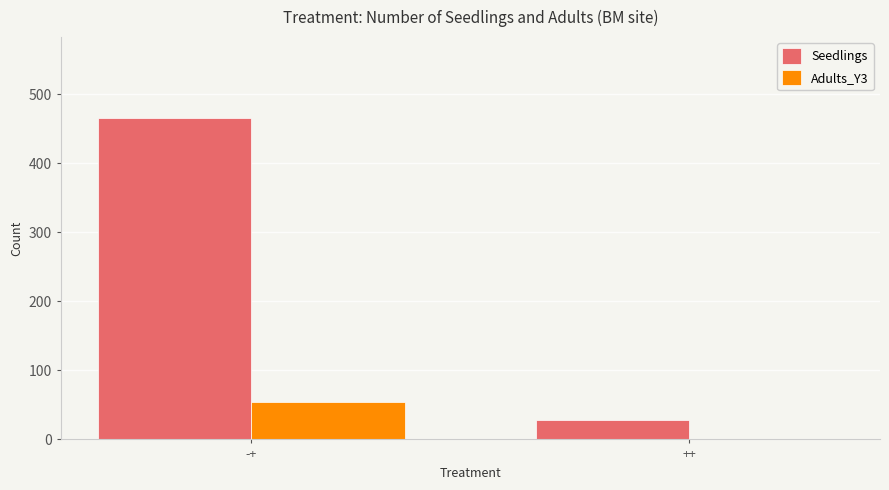

How many data points does each series have?

2